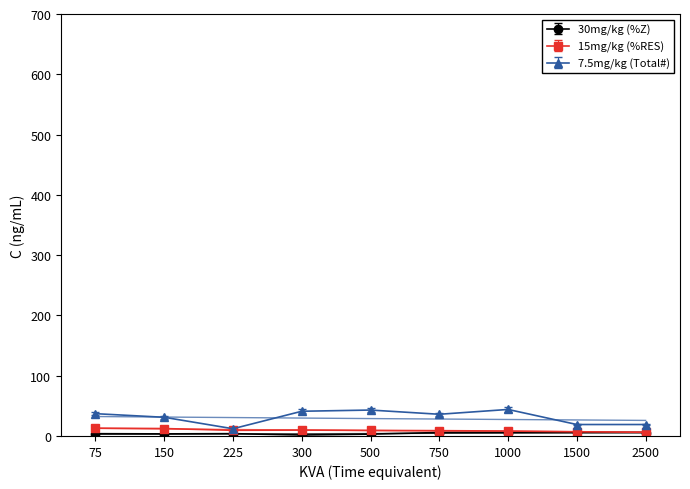

How many values in the 7.5mg/kg (Total#) series exceed 36?

4